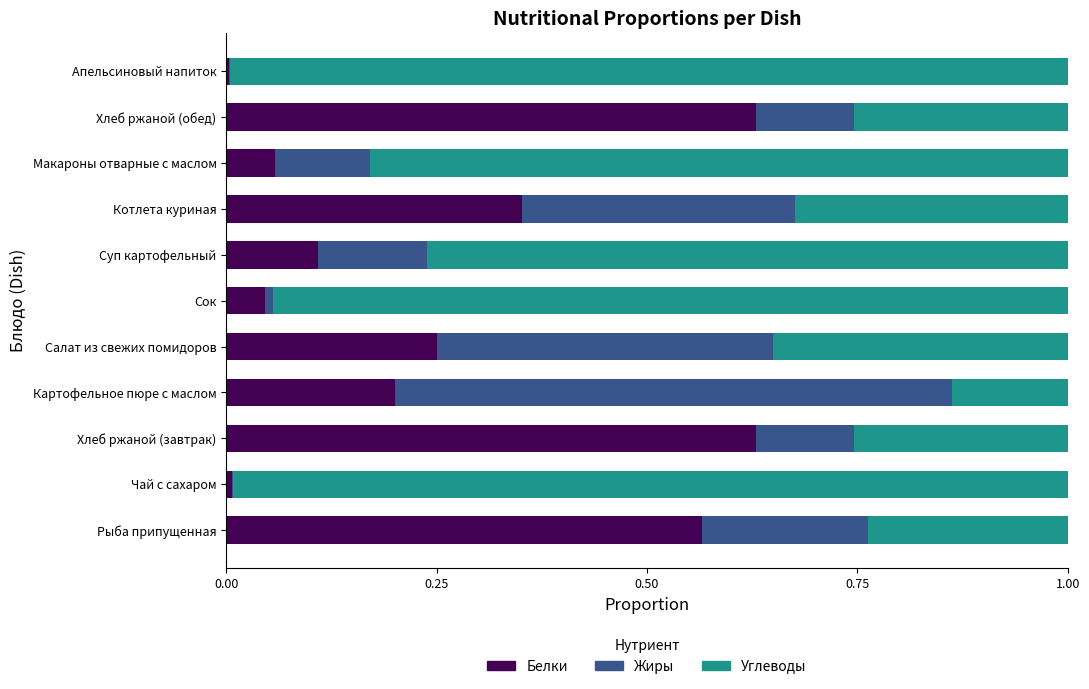

What is the total value across all series at Хлеб ржаной (завтрак)?

1.0